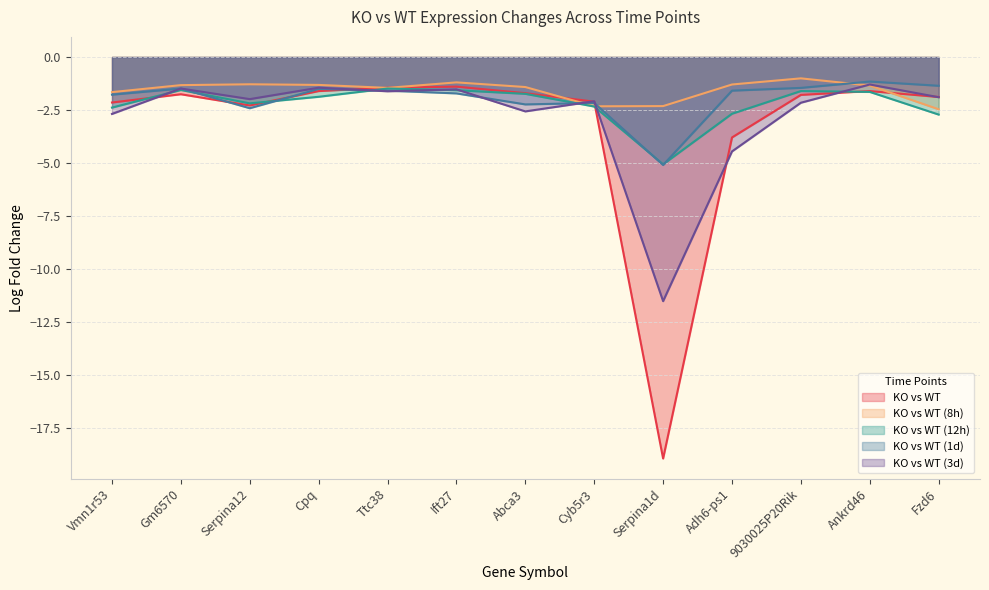

Which series has the largest total across all categories?

KO vs WT (8h)